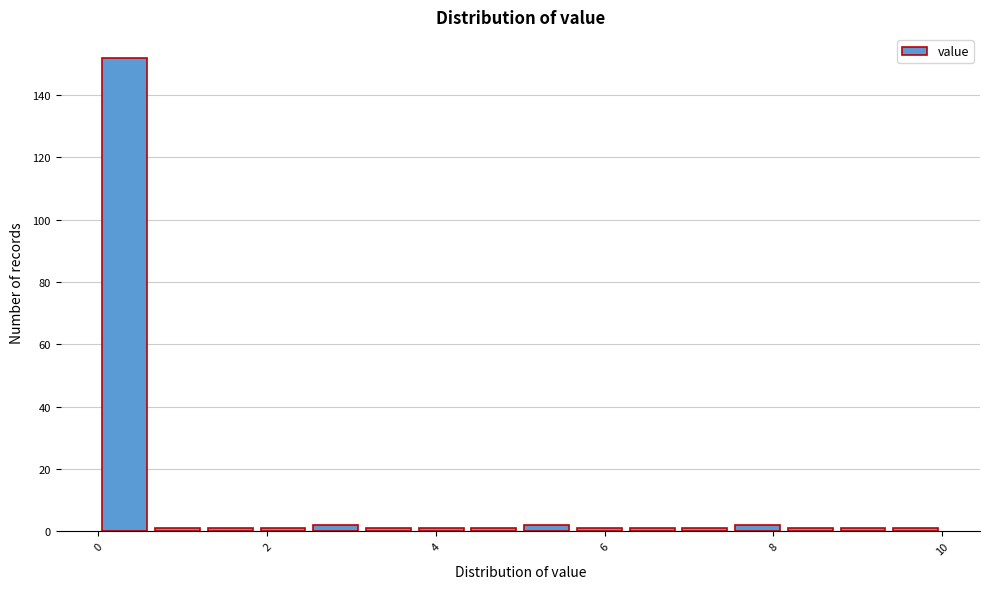

Read against the x-axis, roughly where is the centre of the tallest bar?

0.4